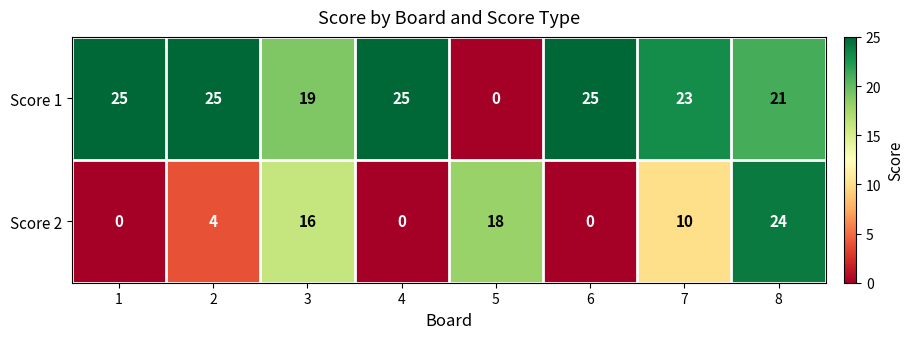

What is the sum of the Score 1 values at 2 and 6?

50